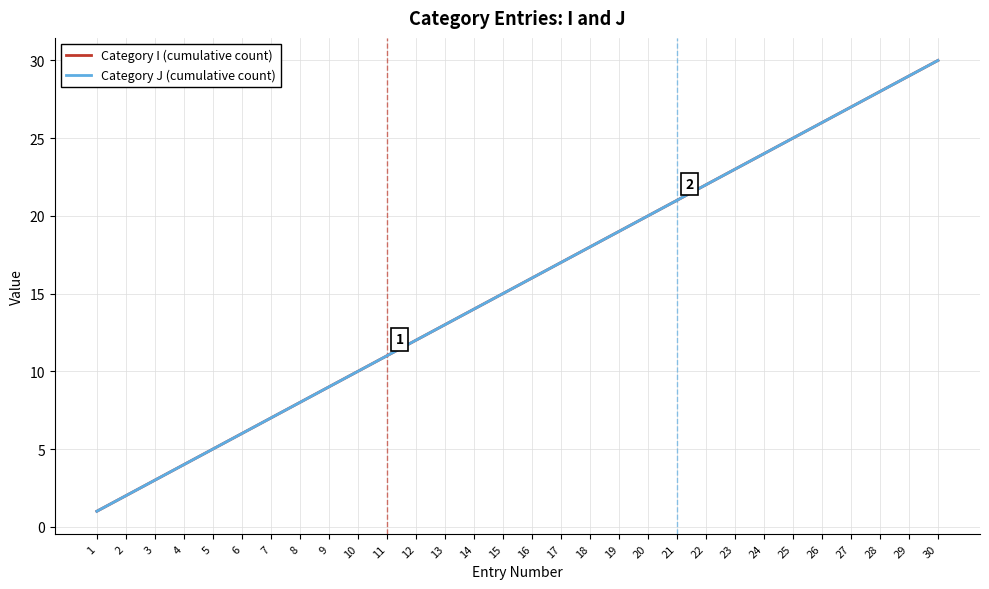

What is the difference between the Category J (cumulative count) values at 29 and 30?

1